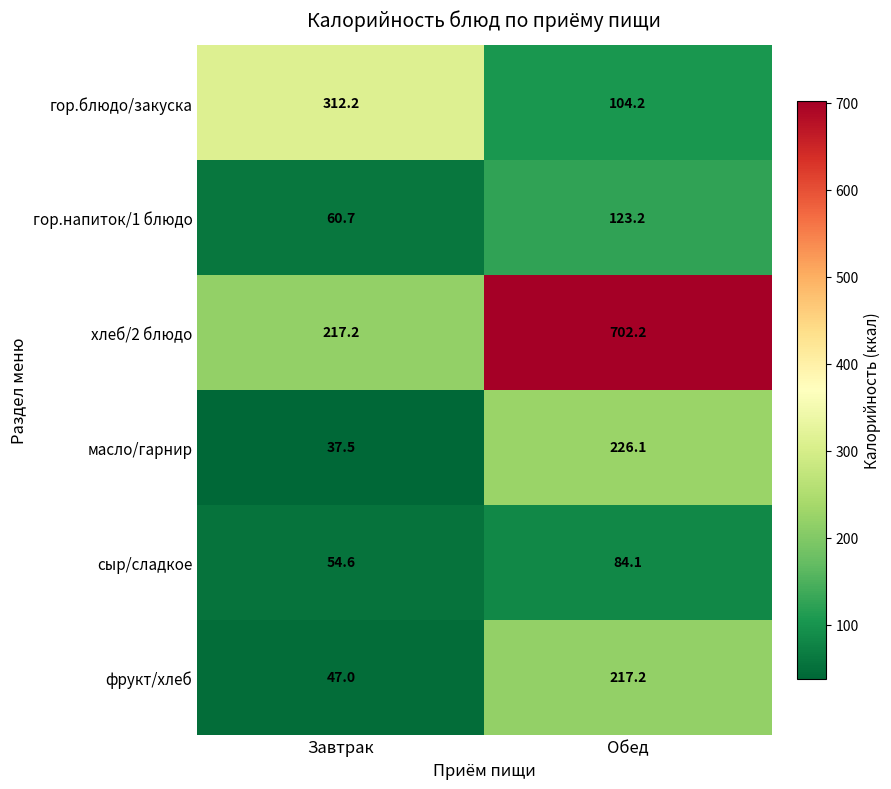

List the series in order of their peak value, highest first.

хлеб/2 блюдо, гор.блюдо/закуска, масло/гарнир, фрукт/хлеб, гор.напиток/1 блюдо, сыр/сладкое